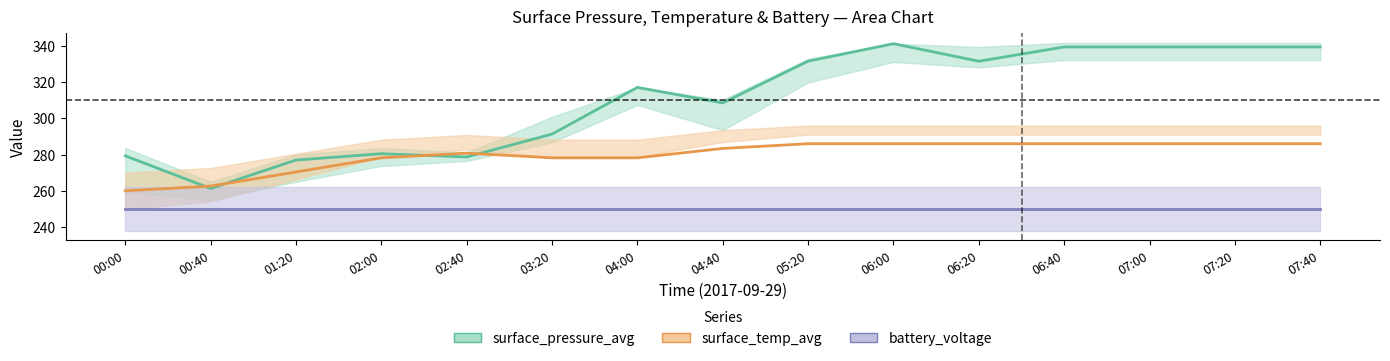

Where do surface_pressure_avg and surface_temp_avg first cross each other?

00:00 and 00:40